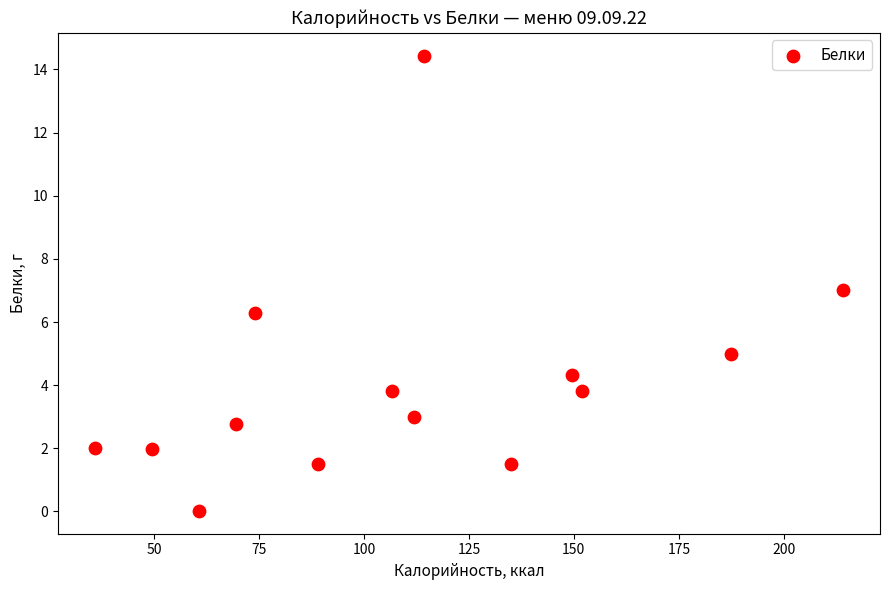

What is the range of Y values (max minus min)?

14.4